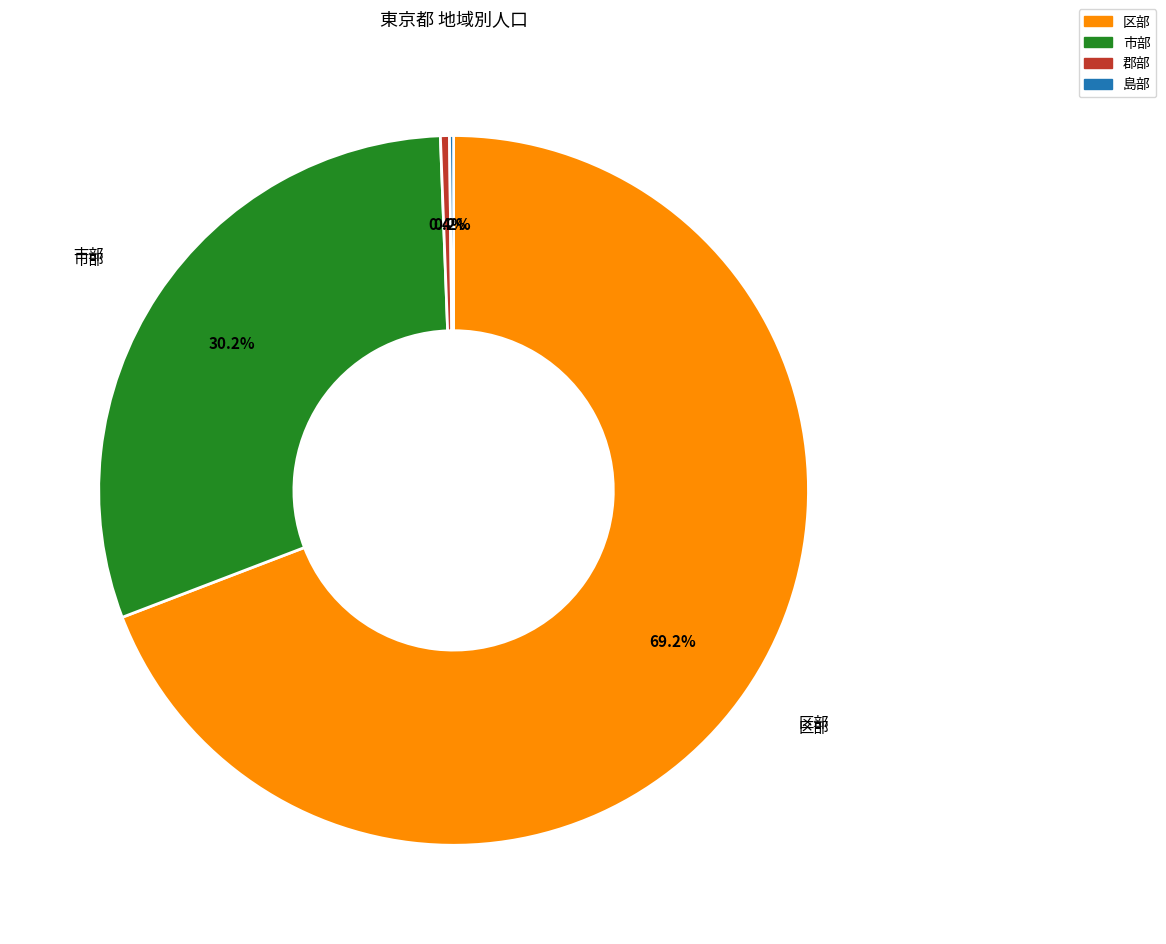

True or false: 郡部 accounts for 0% of the total.

True